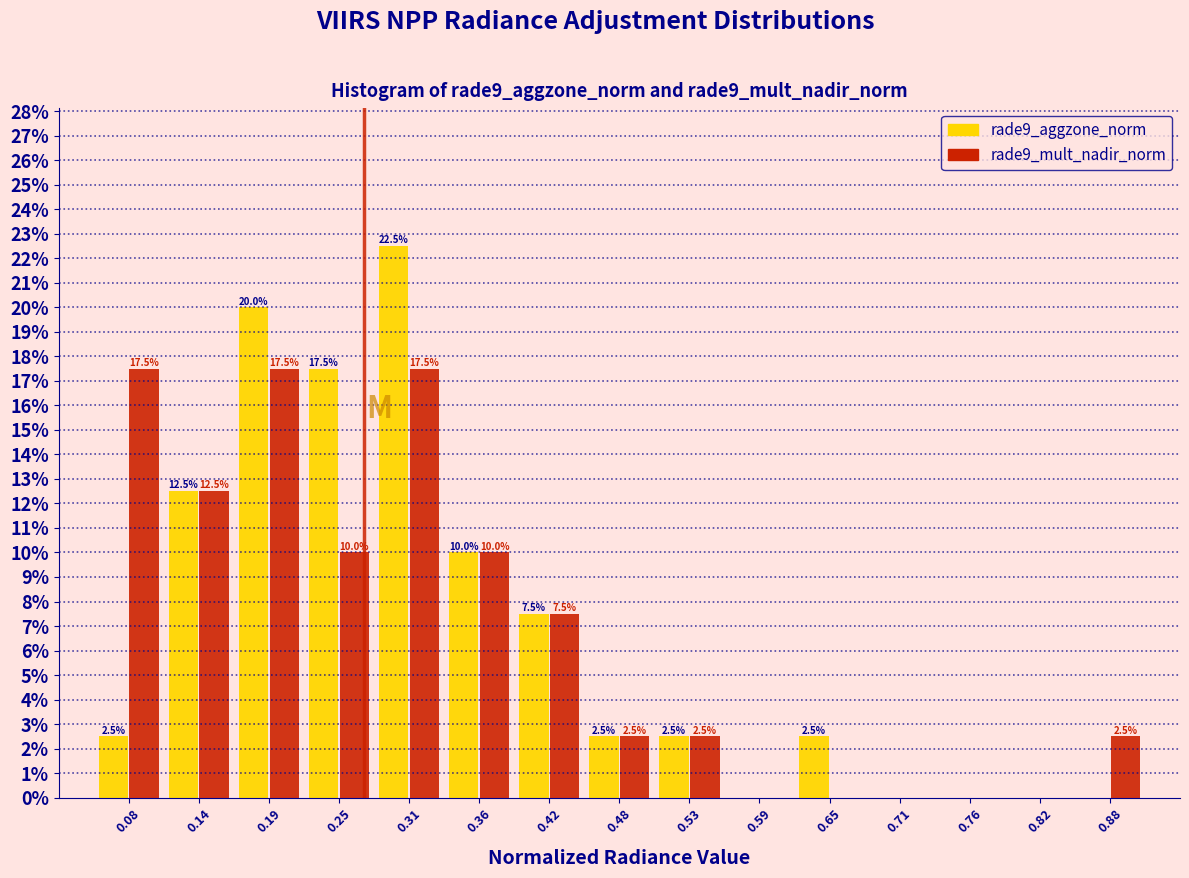

In the rade9_aggzone_norm series, which range on the x-axis has the tallest bar?

0.28 to 0.34